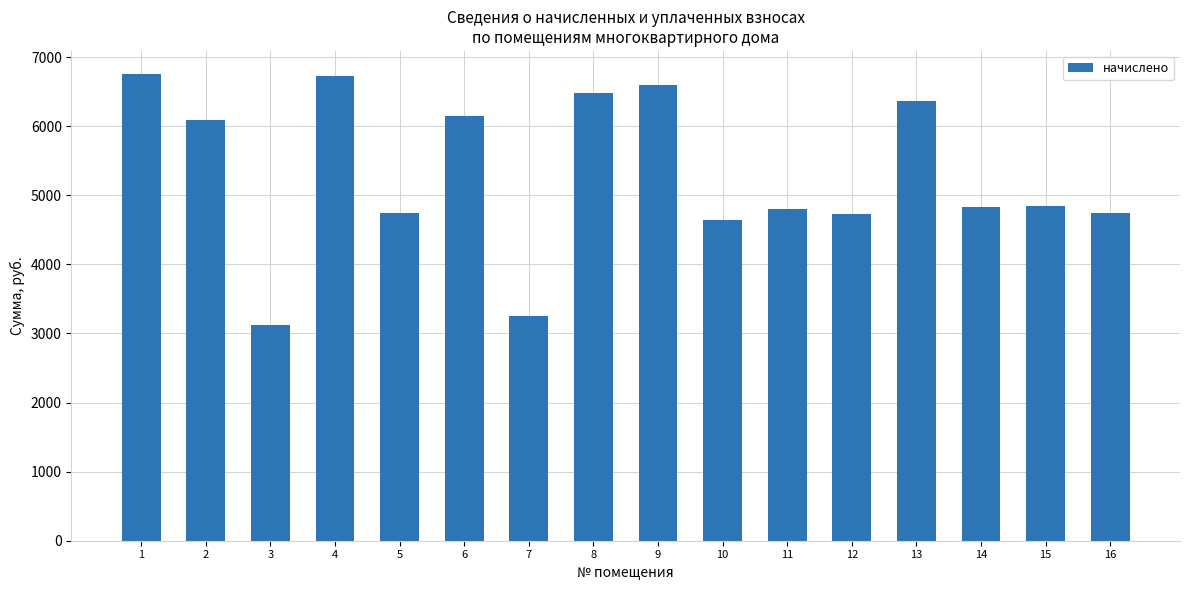

What is the average value?

5303.5